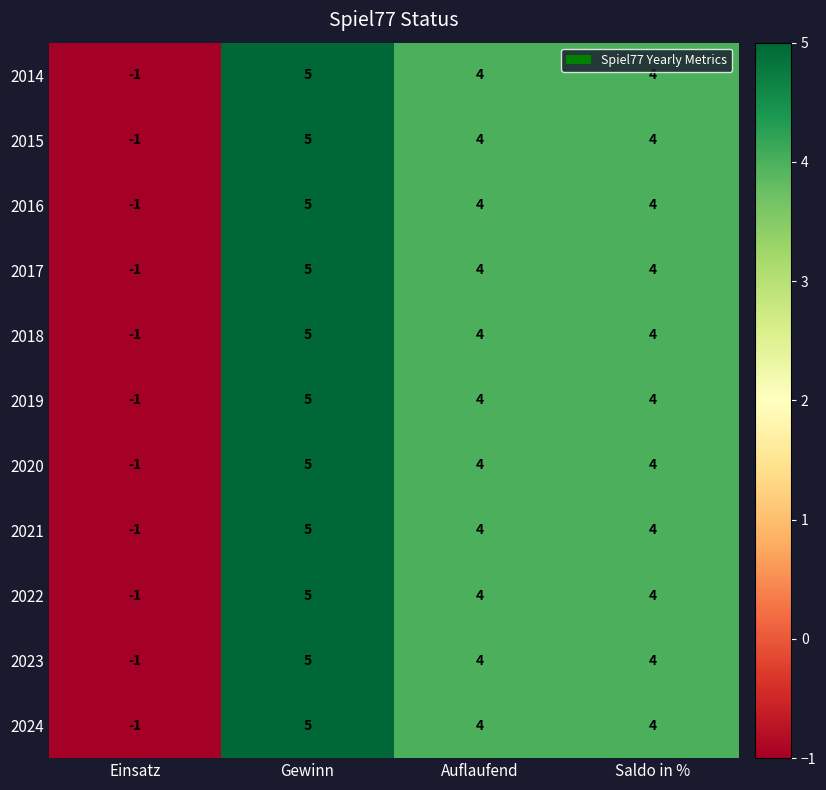

The 2024 series shows 5 at Gewinn. True or false?

True